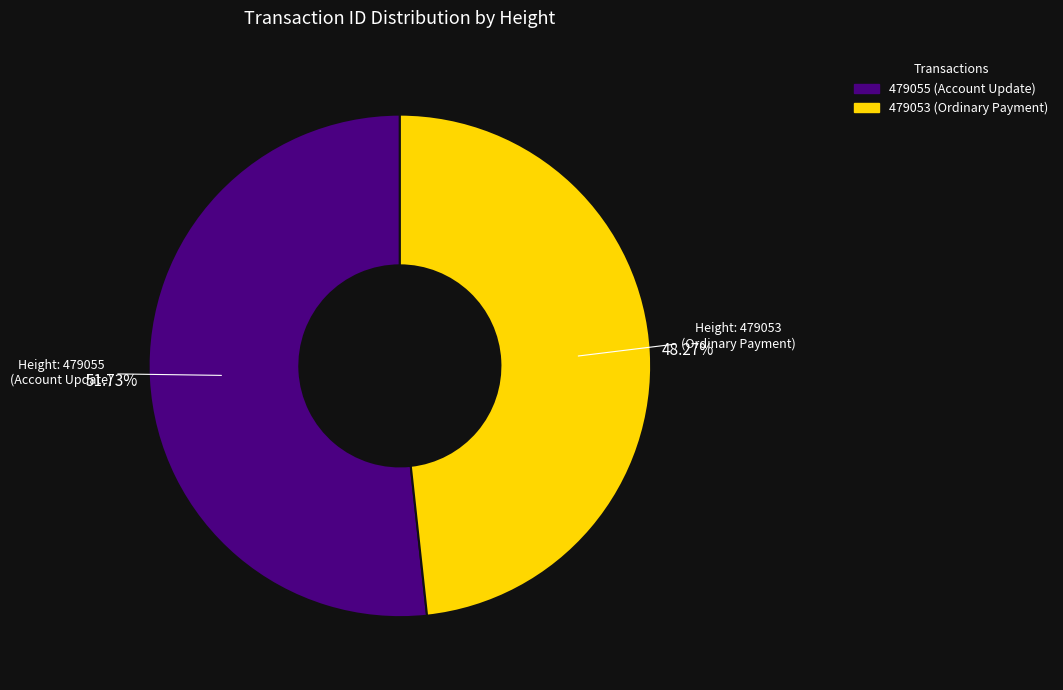

How much of the chart is everything except 479053?

51.7%